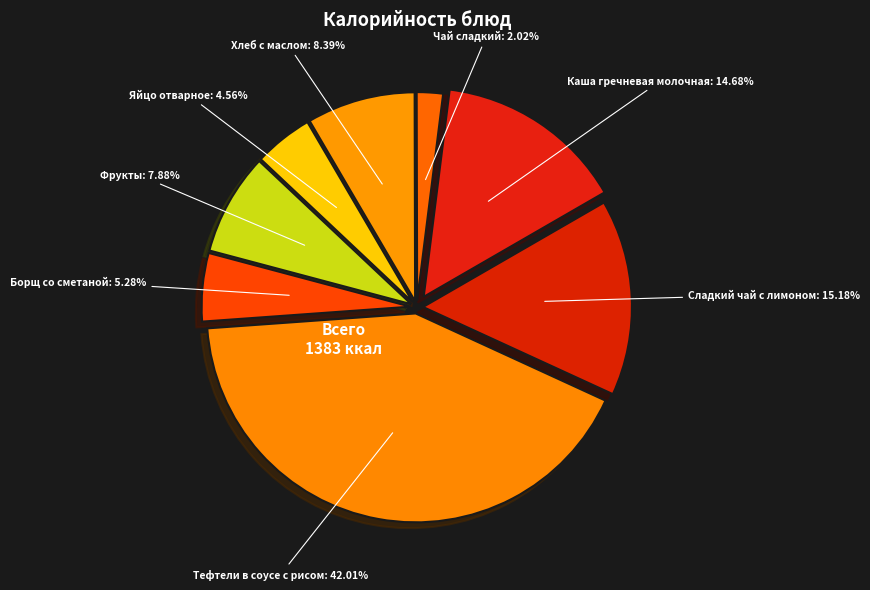

Is it true that Чай сладкий is 13% of the pie?

False